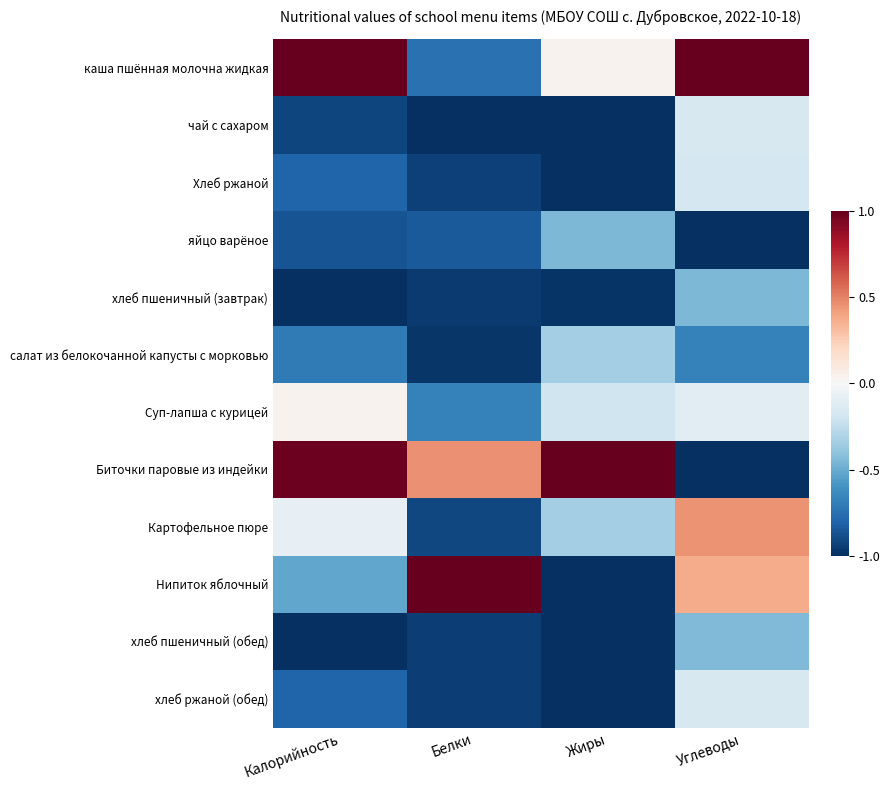

Reading left to right, list all the values displayed in this chart.

каша пшённая молочна жидкая: Калорийность=1.0	Белки=-0.7	Жиры=0.0	Углеводы=1.0
чай с сахаром: Калорийность=-0.9	Белки=-1.0	Жиры=-1.0	Углеводы=-0.2
Хлеб ржаной: Калорийность=-0.8	Белки=-0.9	Жиры=-1.0	Углеводы=-0.2
яйцо варёное: Калорийность=-0.9	Белки=-0.8	Жиры=-0.5	Углеводы=-1.0
хлеб пшеничный (завтрак): Калорийность=-1.0	Белки=-1.0	Жиры=-1.0	Углеводы=-0.5
салат из белокочанной капусты с морковью: Калорийность=-0.7	Белки=-1.0	Жиры=-0.3	Углеводы=-0.7
Суп-лапша с курицей: Калорийность=0.0	Белки=-0.7	Жиры=-0.2	Углеводы=-0.1
Биточки паровые из индейки: Калорийность=1.0	Белки=0.5	Жиры=1.0	Углеводы=-1.0
Картофельное пюре: Калорийность=-0.1	Белки=-0.9	Жиры=-0.3	Углеводы=0.4
Нипиток яблочный: Калорийность=-0.5	Белки=1.0	Жиры=-1.0	Углеводы=0.4
хлеб пшеничный (обед): Калорийность=-1.0	Белки=-0.9	Жиры=-1.0	Углеводы=-0.4
хлеб ржаной (обед): Калорийность=-0.8	Белки=-0.9	Жиры=-1.0	Углеводы=-0.2